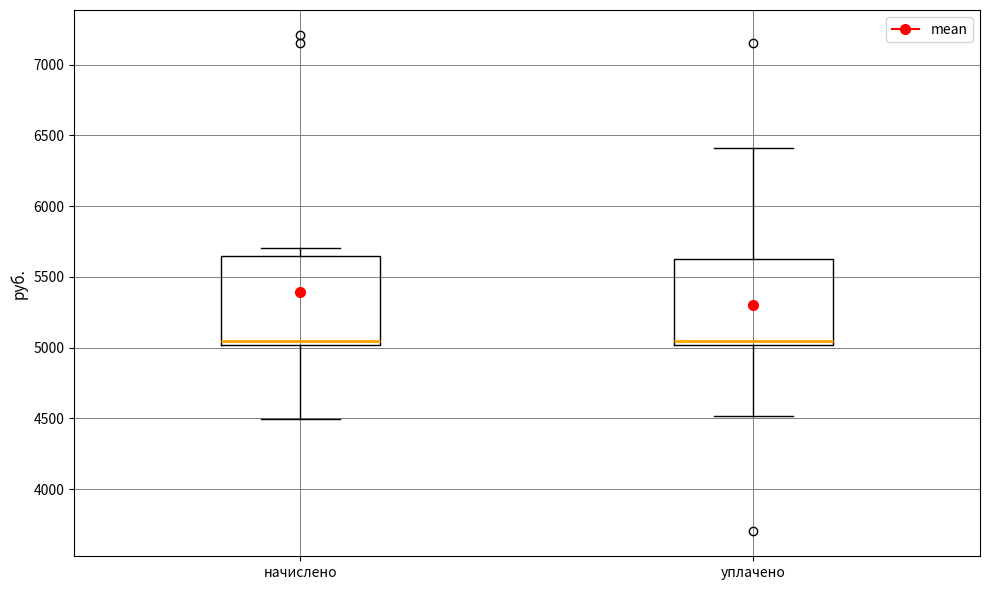

Reading left to right, read every box against the y-axis: the position of its median line, the range the box covers, and the ends of its whiskers. The values are not printed on the chart, so give them approximately, as read against the axis.

начислено: median 5050, box 5000 to 5650, whiskers 4500 to 5700
уплачено: median 5050, box 5000 to 5650, whiskers 4500 to 6400